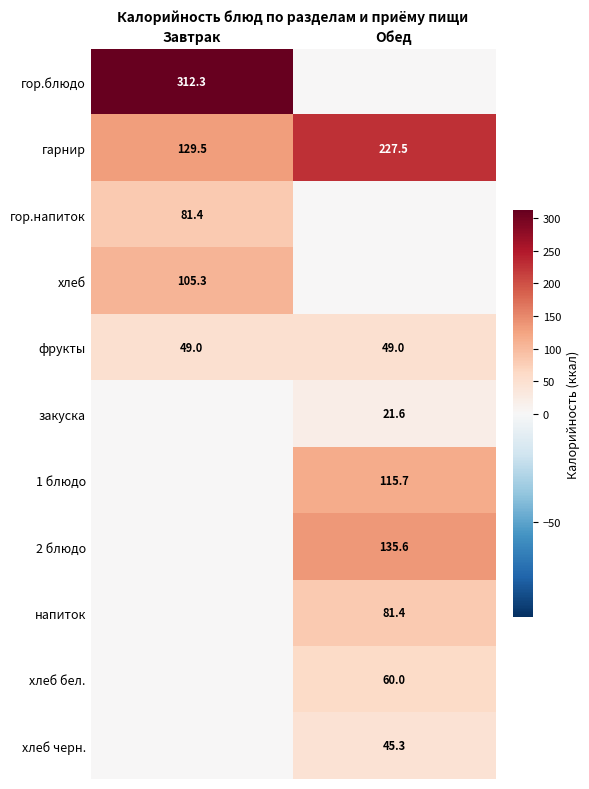

What is the sum of all гарнир values?

357.0